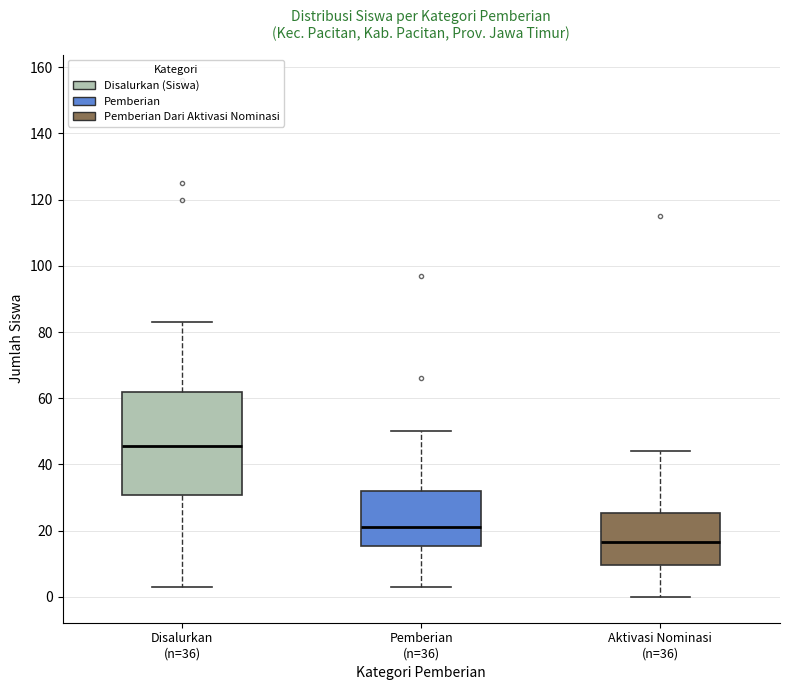

Which box's median line is the highest?

Disalurkan (n=36)